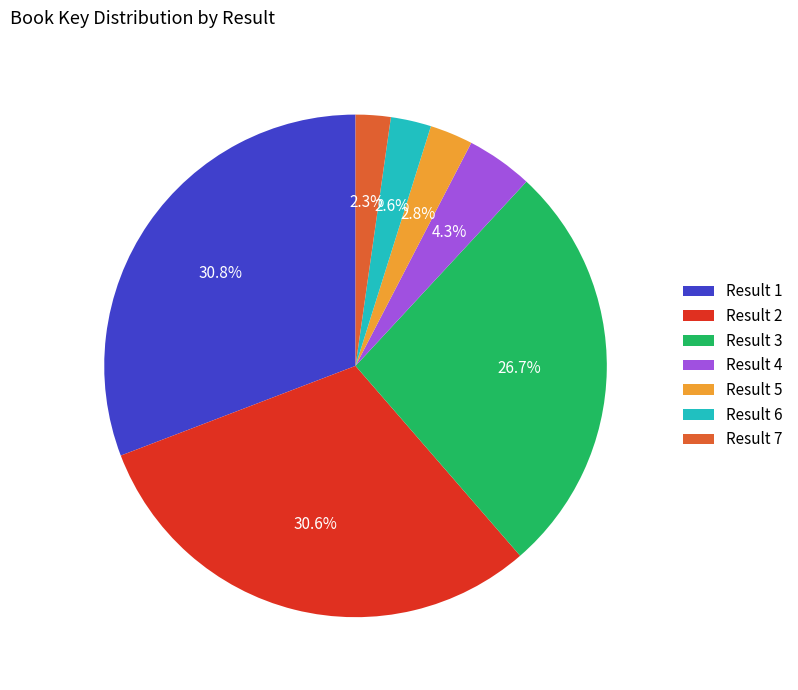

Does Result 5 represent more than half of the total?

No